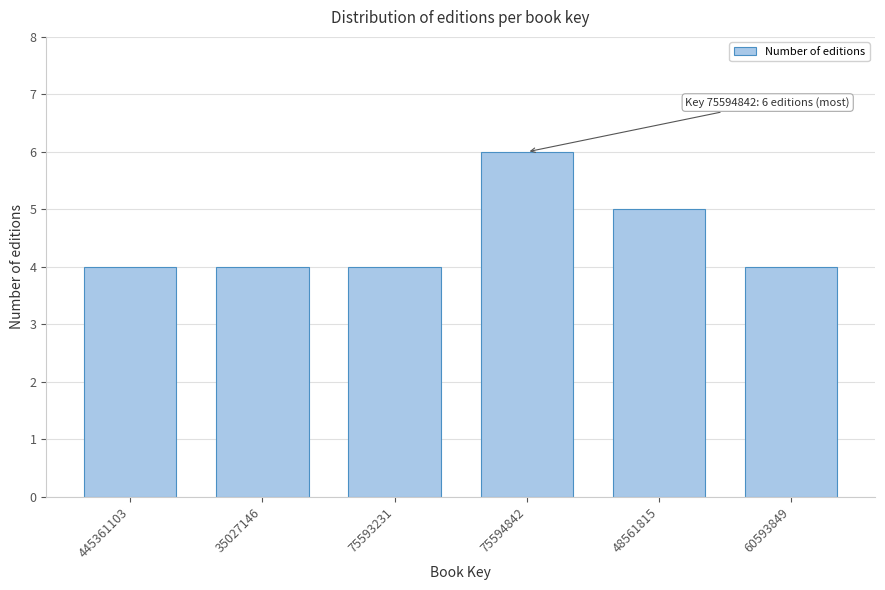

Reading left to right, what are all the values shown in this chart?

4	4	4	6	5	4